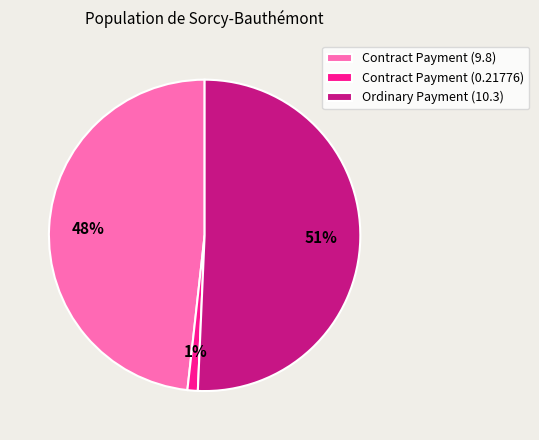

To the nearest percent, what portion does Contract Payment (9.8) represent?

48%